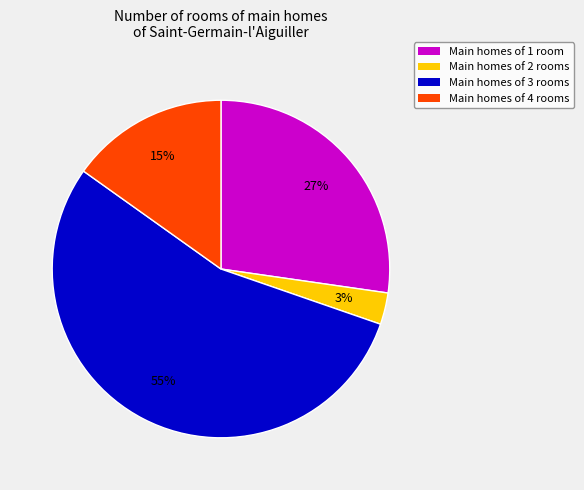

To the nearest percent, what is the average slice percentage?

25%